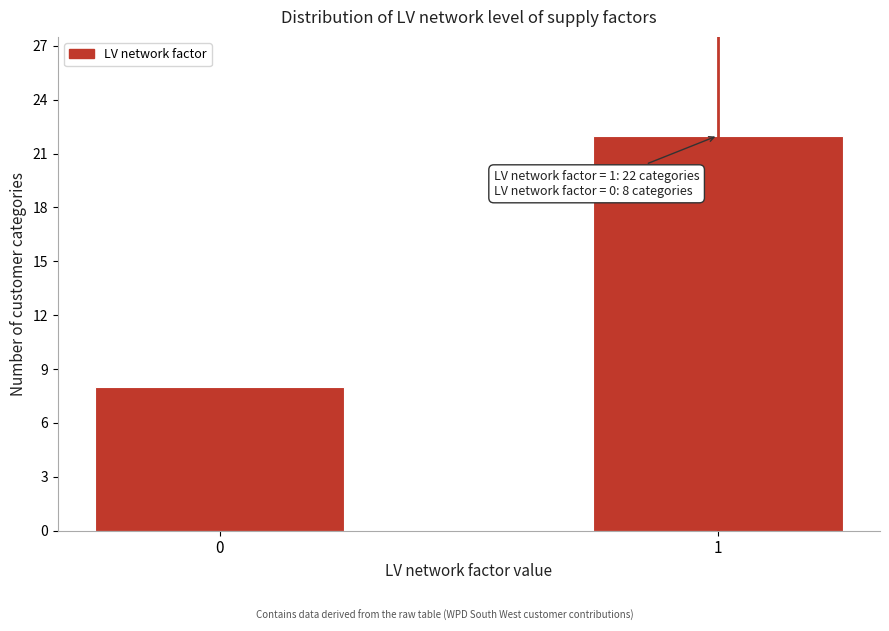

Reading right to left, extract all data points from this chart.

1=22	0=8